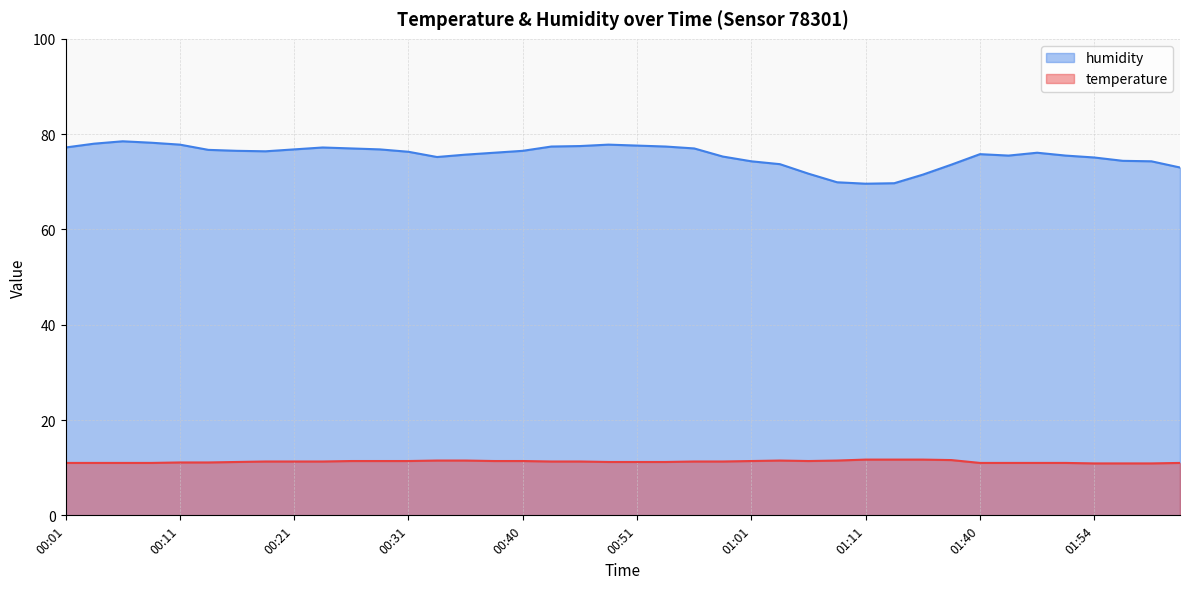

Rank the series at 00:33 from lowest to highest value.

temperature, humidity